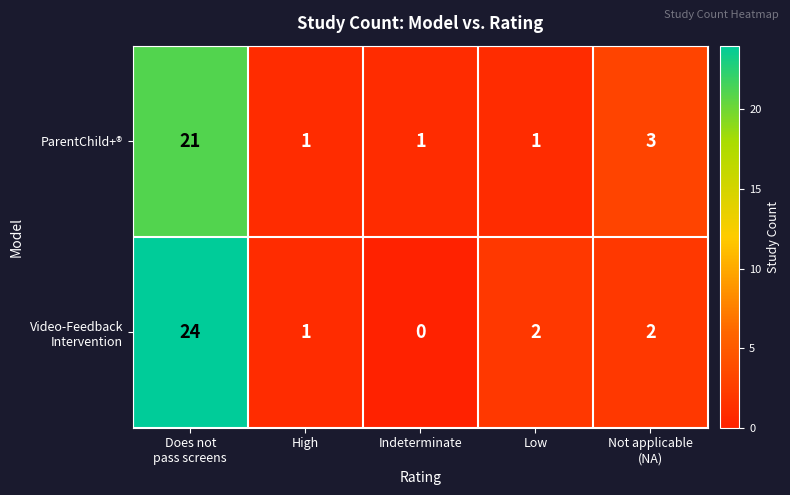

What is the difference between the maximum and minimum values in the ParentChild+® series?

20